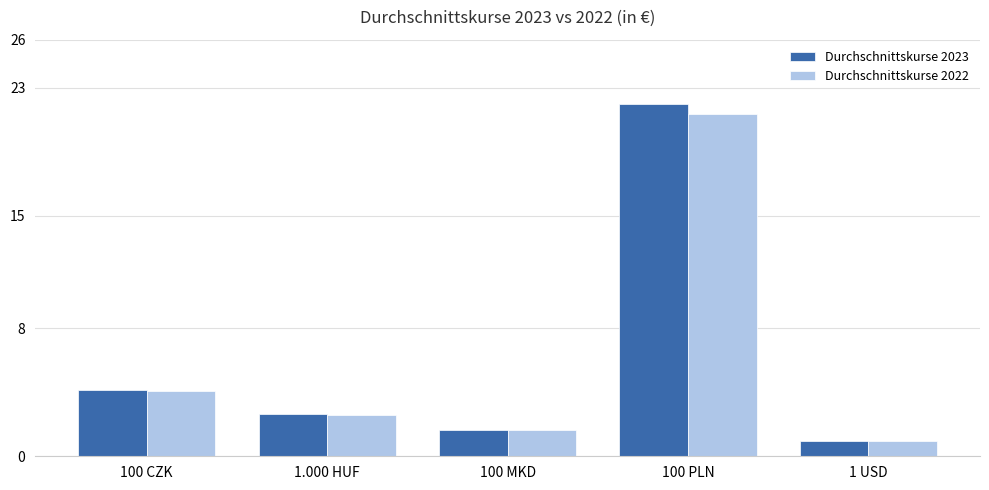

True or false: Durchschnittskurse 2022 has a value of 3.5 at 1.000 HUF.

False